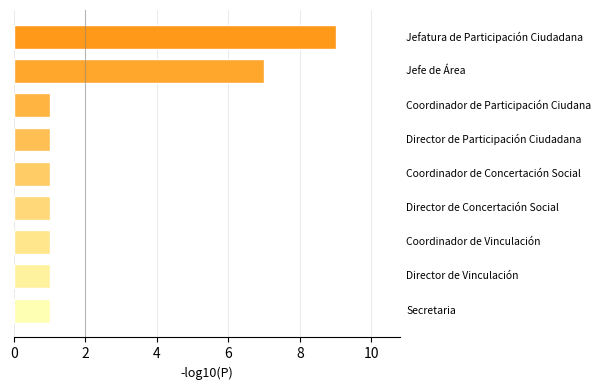

Reading top to bottom, list all the values displayed in this chart.

9	7	1	1	1	1	1	1	1